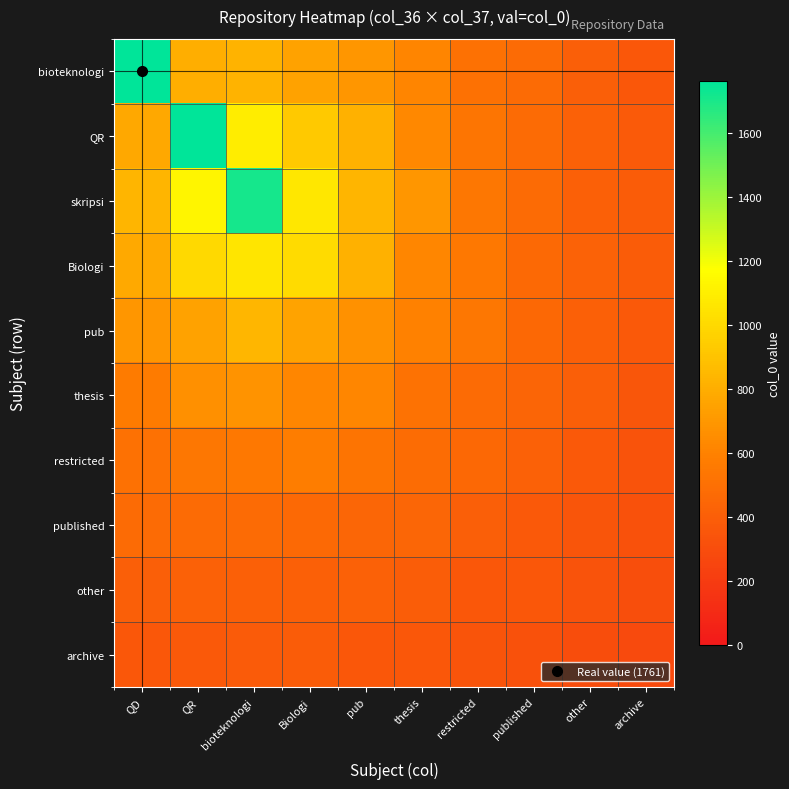

At which category is the sum across all series the highest?

bioteknologi